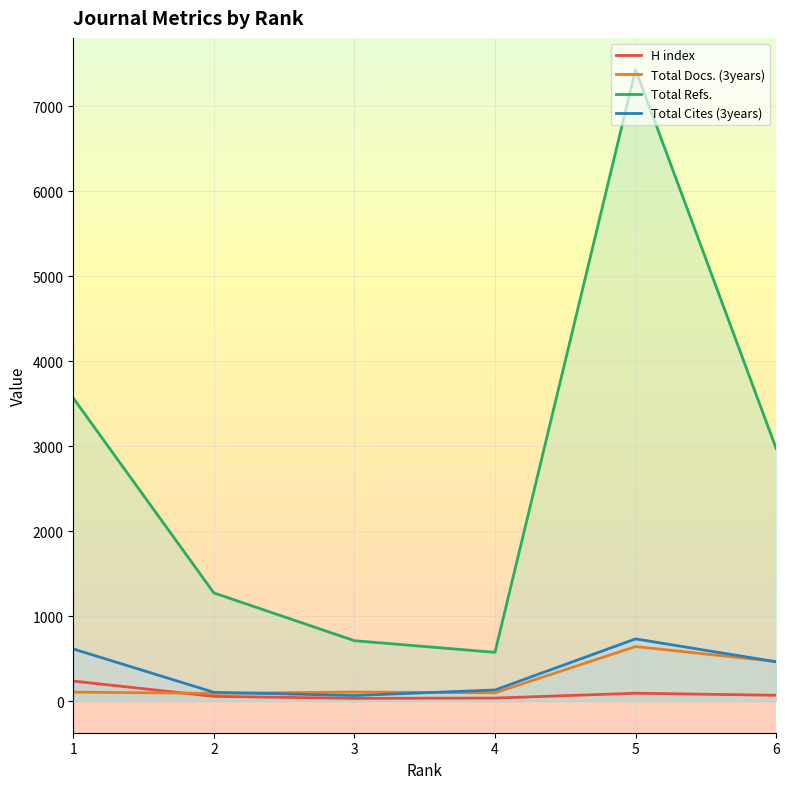

At which label does Total Docs. (3years) first exceed 107?

5